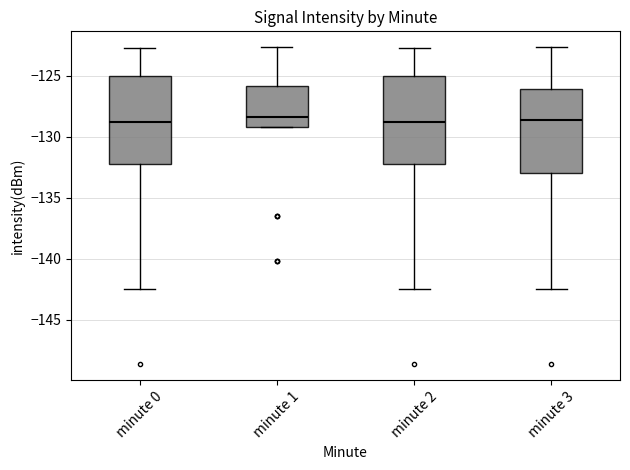

Reading left to right, read every box against the y-axis: the position of its median line, the range the box covers, and the ends of its whiskers. The values are not printed on the chart, so give them approximately, as read against the axis.

minute 0: median -129.0, box -132.0 to -125.0, whiskers -142.5 to -122.5
minute 1: median -128.5, box -129.0 to -126.0, whiskers -129.0 to -122.5
minute 2: median -129.0, box -132.0 to -125.0, whiskers -142.5 to -122.5
minute 3: median -128.5, box -133.0 to -126.0, whiskers -142.5 to -122.5